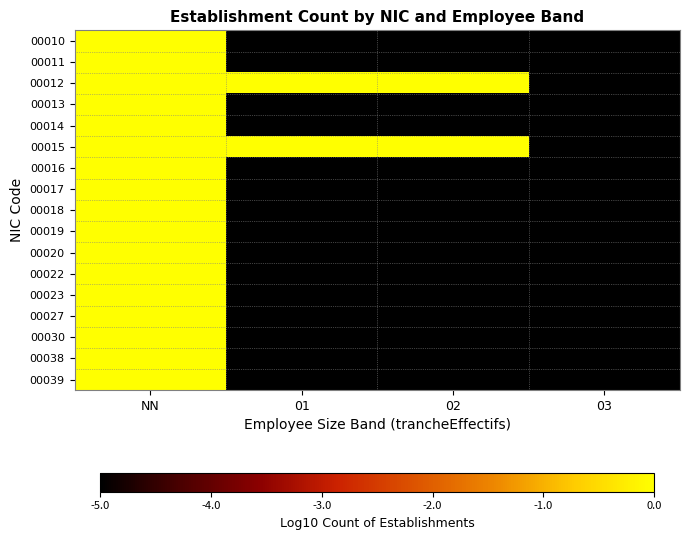

Reading left to right, transcribe all the data shown in this chart.

00010: NN=0.3	01=-5.0	02=-5.0	03=-5.0
00011: NN=0.0	01=-5.0	02=-5.0	03=-5.0
00012: NN=0.3	01=0.0	02=0.0	03=-5.0
00013: NN=0.6	01=-5.0	02=-5.0	03=-5.0
00014: NN=0.3	01=-5.0	02=-5.0	03=-5.0
00015: NN=0.6	01=0.0	02=0.0	03=-5.0
00016: NN=0.3	01=-5.0	02=-5.0	03=-5.0
00017: NN=0.5	01=-5.0	02=-5.0	03=-5.0
00018: NN=0.7	01=-5.0	02=-5.0	03=-5.0
00019: NN=0.5	01=-5.0	02=-5.0	03=-5.0
00020: NN=0.0	01=-5.0	02=-5.0	03=-5.0
00022: NN=0.0	01=-5.0	02=-5.0	03=-5.0
00023: NN=0.3	01=-5.0	02=-5.0	03=-5.0
00027: NN=0.0	01=-5.0	02=-5.0	03=-5.0
00030: NN=0.0	01=-5.0	02=-5.0	03=-5.0
00038: NN=0.0	01=-5.0	02=-5.0	03=-5.0
00039: NN=0.0	01=-5.0	02=-5.0	03=-5.0